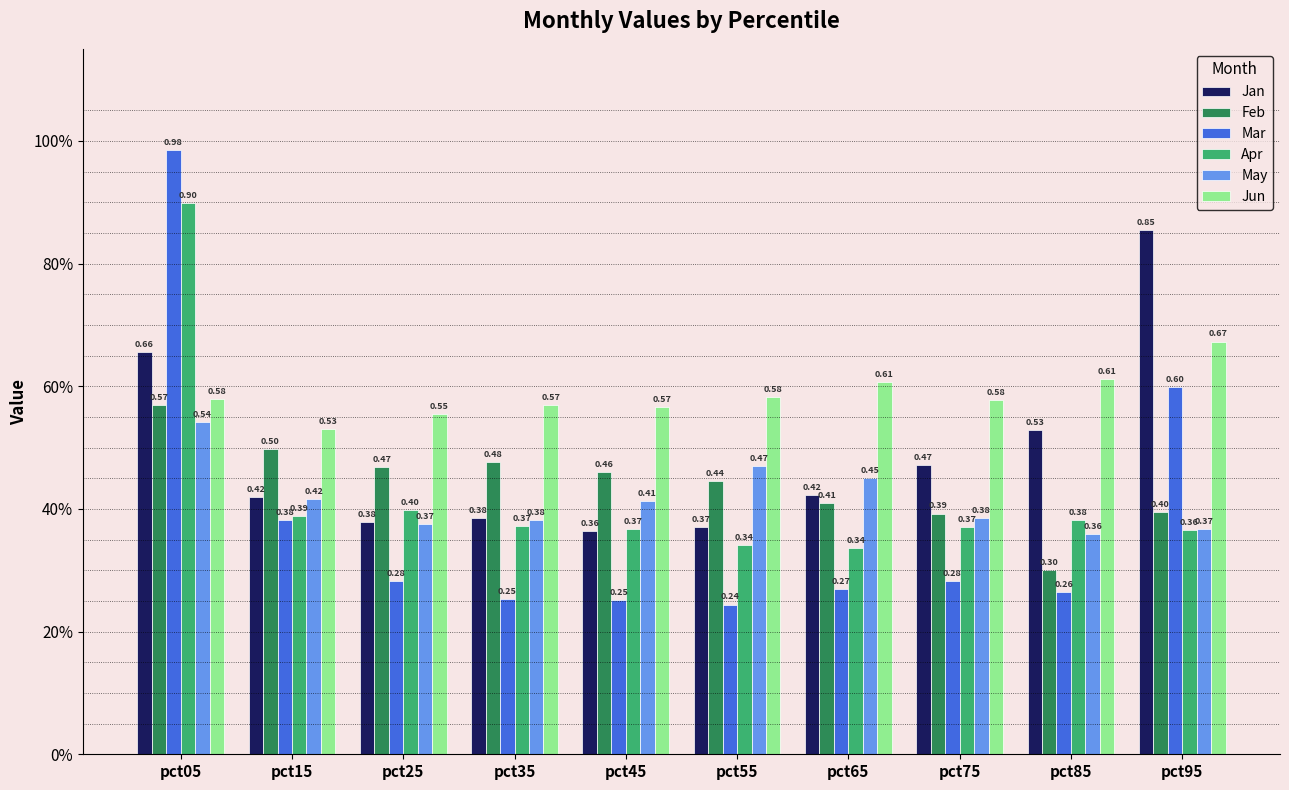

The value of May at pct55 is 0.2. True or false?

False